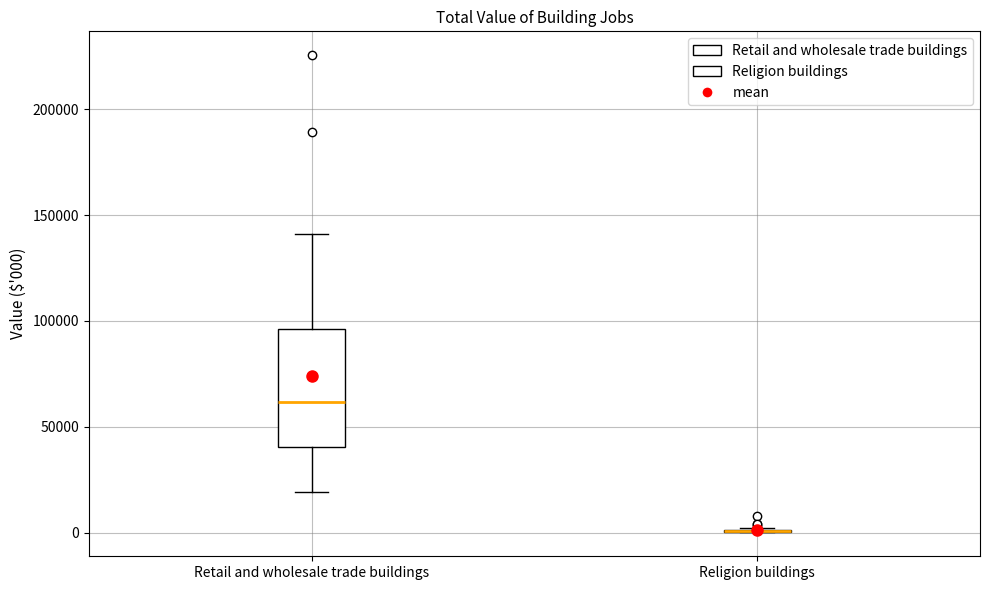

Comparing the boxes themselves (not the whiskers), which one is the tallest?

Retail and wholesale trade buildings